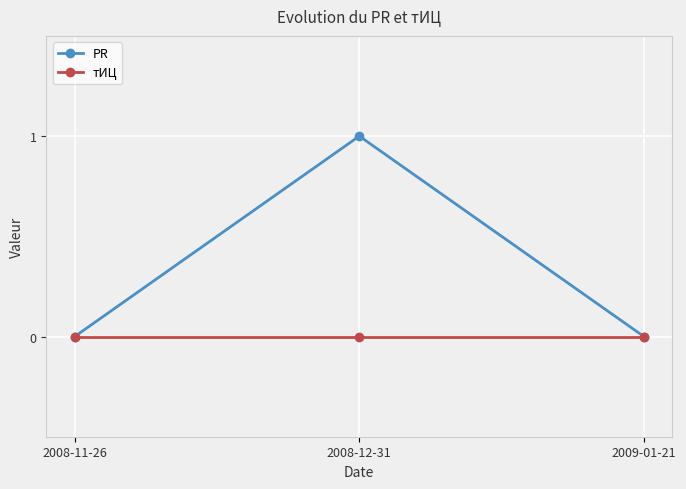

Between 2008-12-31 and 2009-01-21, which series saw the biggest shift?

PR